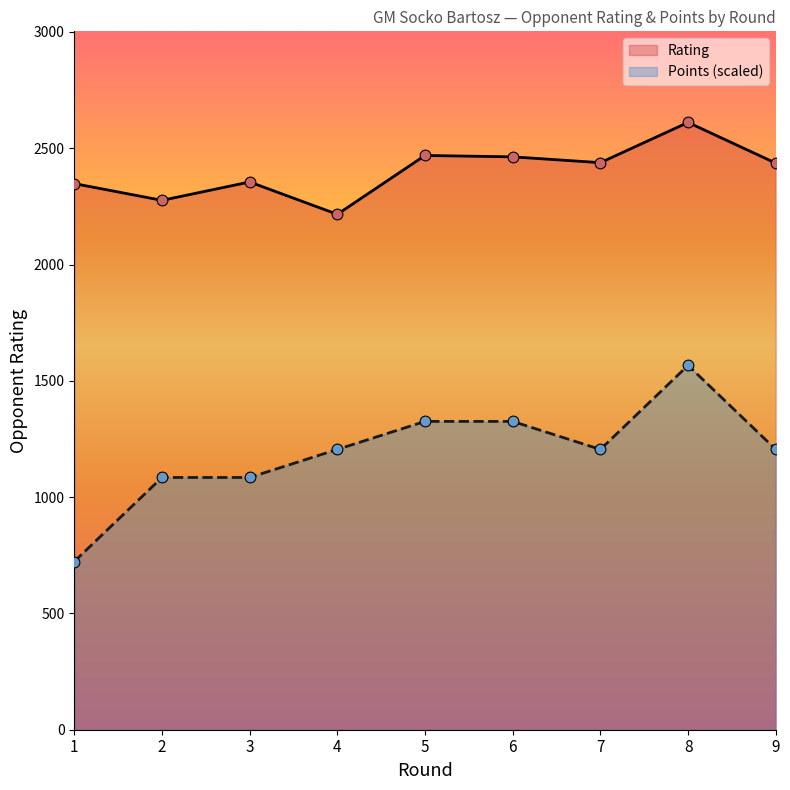

Which series reaches the minimum Y coordinate?

Points